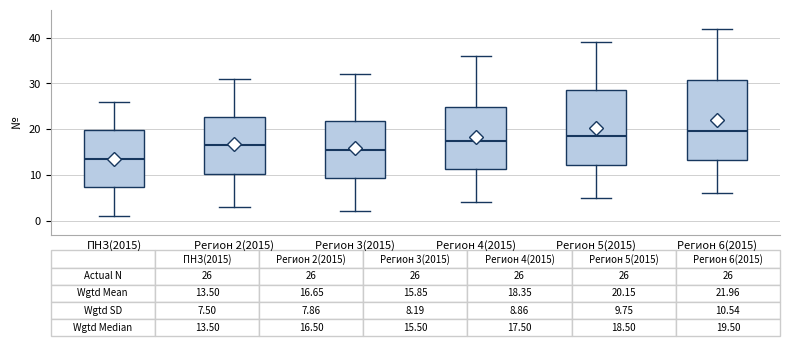

Which box's median line is the highest?

Регион 6(2015)